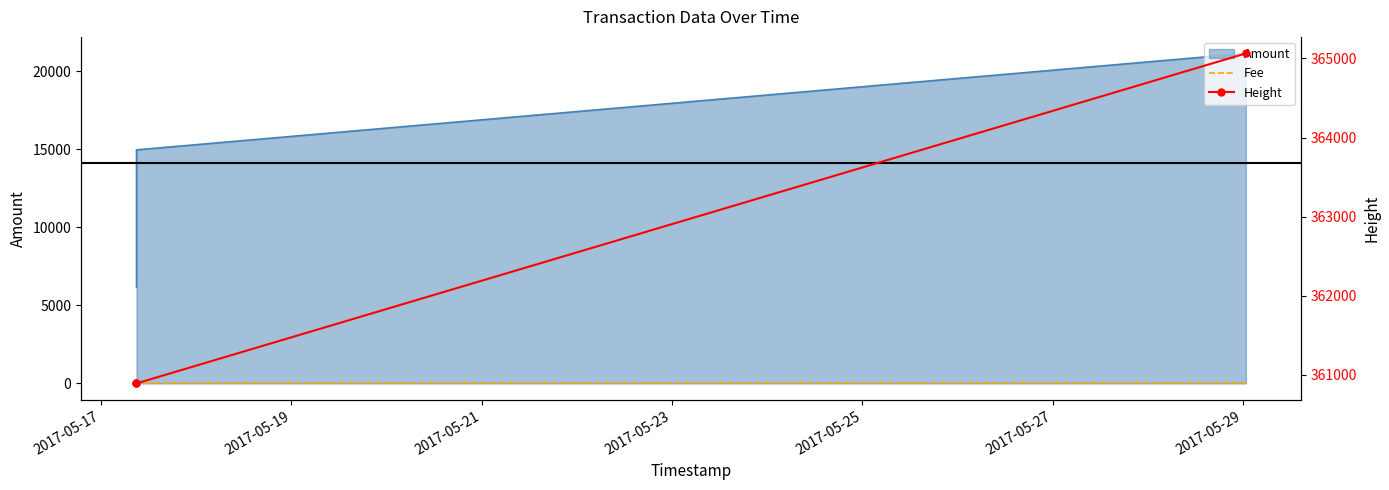

At which label is Height closest to 362977?

2017-05-17